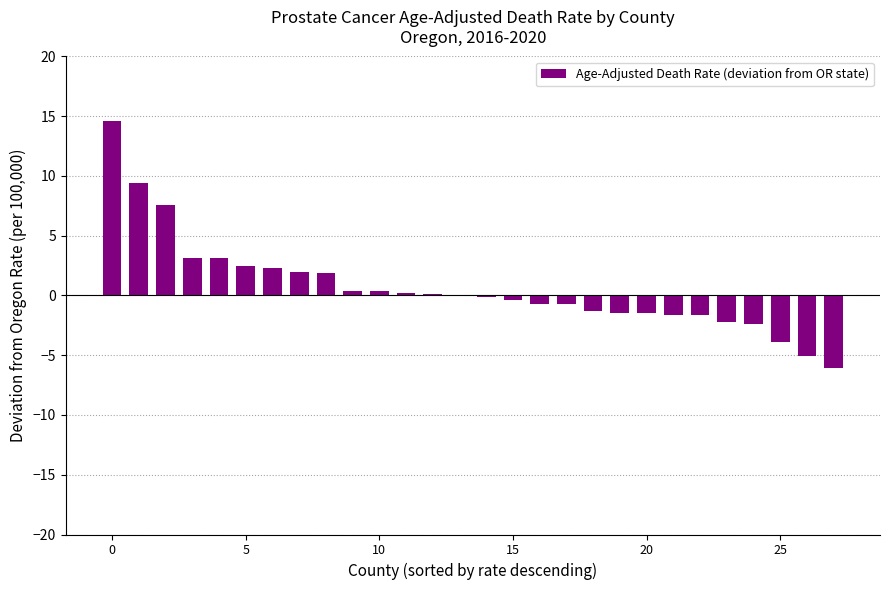

Count the number of categories in the chart.

28